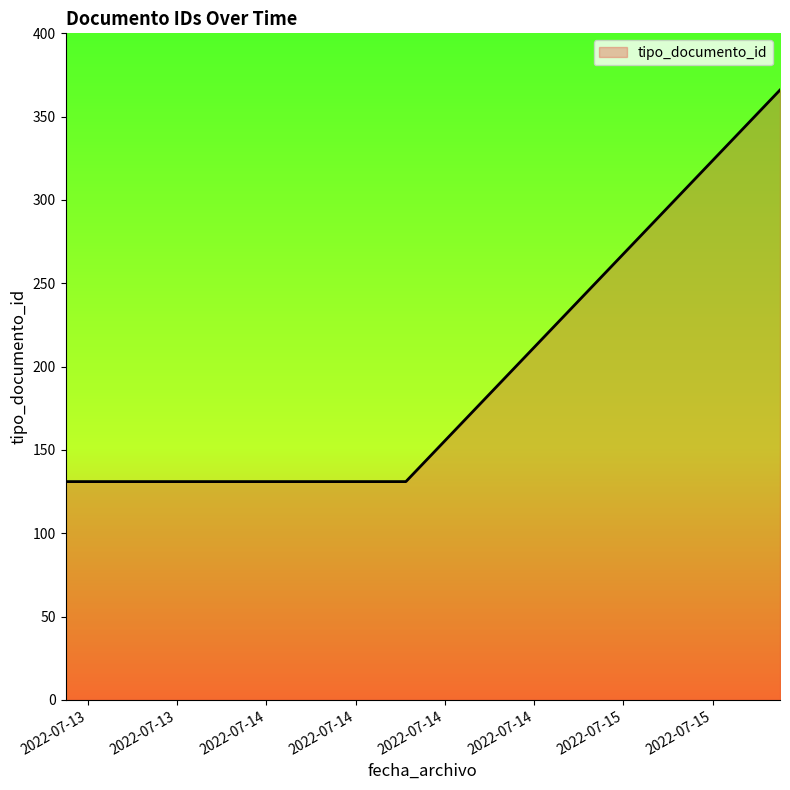

Count the number of data series in this chart.

1